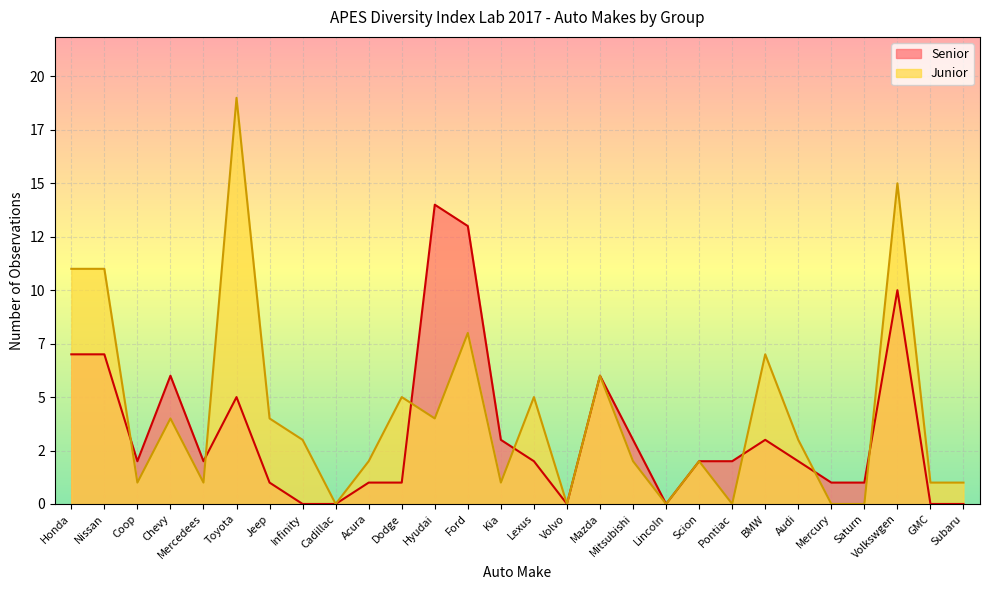

What is the difference between the second highest and second lowest values in the Senior series?

13